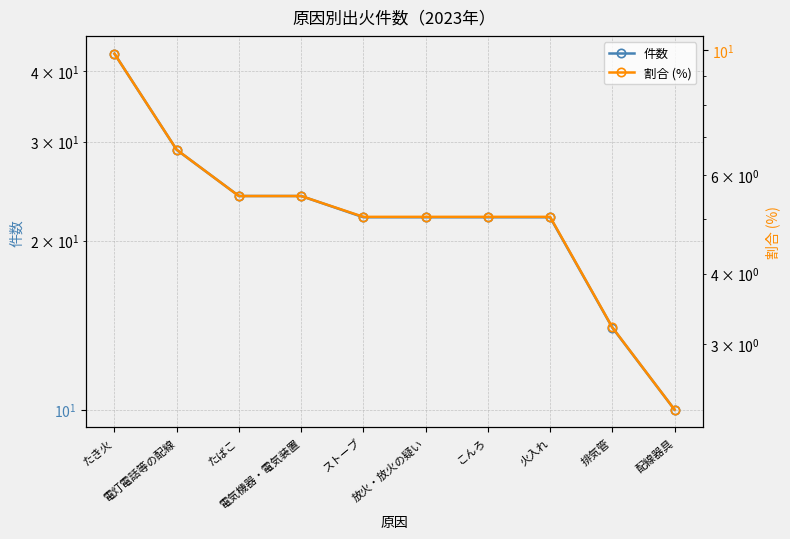

How many lines are shown in the chart?

2